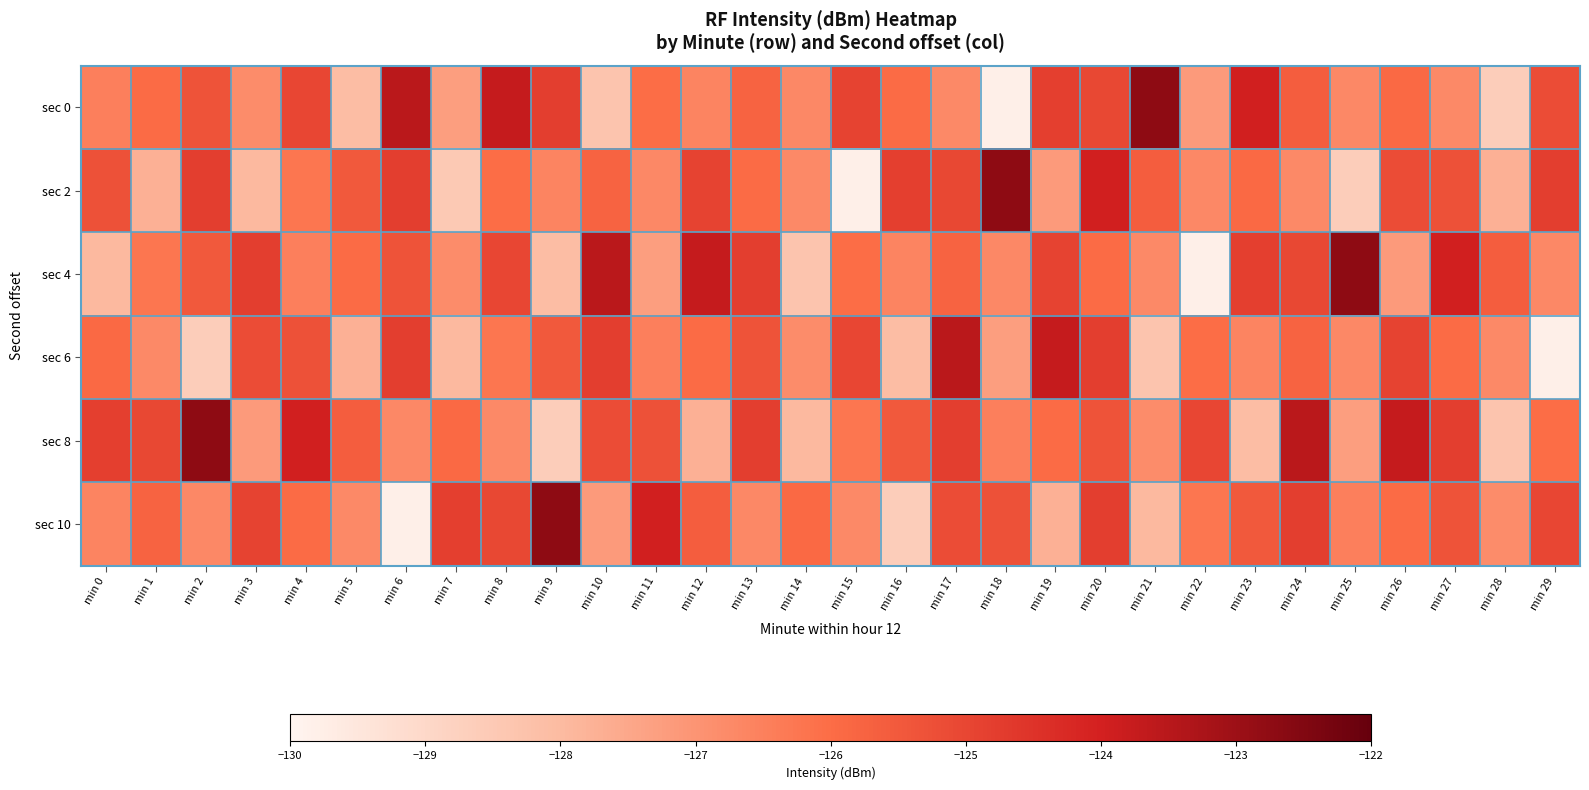

Reading left to right, extract all data points from this chart.

sec 0: min 0=-126.5	min 1=-126.0	min 2=-125.3	min 3=-126.8	min 4=-125.0	min 5=-128.1	min 6=-123.6	min 7=-127.3	min 8=-123.7	min 9=-124.8	min 10=-128.3	min 11=-126.0	min 12=-126.6	min 13=-125.8	min 14=-126.7	min 15=-124.9	min 16=-126.0	min 17=-126.7	min 18=-129.8	min 19=-124.8	min 20=-125.1	min 21=-122.7	min 22=-127.2	min 23=-124.0	min 24=-125.6	min 25=-126.7	min 26=-125.9	min 27=-126.7	min 28=-128.6	min 29=-125.2
sec 2: min 0=-125.3	min 1=-127.7	min 2=-124.8	min 3=-128.0	min 4=-126.2	min 5=-125.5	min 6=-124.8	min 7=-128.5	min 8=-126.0	min 9=-126.6	min 10=-125.8	min 11=-126.7	min 12=-124.9	min 13=-126.0	min 14=-126.7	min 15=-129.8	min 16=-124.8	min 17=-125.1	min 18=-122.7	min 19=-127.2	min 20=-124.0	min 21=-125.6	min 22=-126.7	min 23=-125.9	min 24=-126.7	min 25=-128.6	min 26=-125.2	min 27=-125.3	min 28=-127.7	min 29=-124.8
sec 4: min 0=-128.0	min 1=-126.2	min 2=-125.5	min 3=-124.8	min 4=-126.5	min 5=-126.0	min 6=-125.3	min 7=-126.8	min 8=-125.0	min 9=-128.1	min 10=-123.6	min 11=-127.3	min 12=-123.7	min 13=-124.8	min 14=-128.3	min 15=-126.0	min 16=-126.6	min 17=-125.8	min 18=-126.7	min 19=-124.9	min 20=-126.0	min 21=-126.7	min 22=-129.8	min 23=-124.8	min 24=-125.1	min 25=-122.7	min 26=-127.2	min 27=-124.0	min 28=-125.6	min 29=-126.7
sec 6: min 0=-125.9	min 1=-126.7	min 2=-128.6	min 3=-125.2	min 4=-125.3	min 5=-127.7	min 6=-124.8	min 7=-128.0	min 8=-126.2	min 9=-125.5	min 10=-124.8	min 11=-126.5	min 12=-126.0	min 13=-125.3	min 14=-126.8	min 15=-125.0	min 16=-128.1	min 17=-123.6	min 18=-127.3	min 19=-123.7	min 20=-124.8	min 21=-128.3	min 22=-126.0	min 23=-126.6	min 24=-125.8	min 25=-126.7	min 26=-124.9	min 27=-126.0	min 28=-126.7	min 29=-129.8
sec 8: min 0=-124.8	min 1=-125.1	min 2=-122.7	min 3=-127.2	min 4=-124.0	min 5=-125.6	min 6=-126.7	min 7=-125.9	min 8=-126.7	min 9=-128.6	min 10=-125.2	min 11=-125.3	min 12=-127.7	min 13=-124.8	min 14=-128.0	min 15=-126.2	min 16=-125.5	min 17=-124.8	min 18=-126.5	min 19=-126.0	min 20=-125.3	min 21=-126.8	min 22=-125.0	min 23=-128.1	min 24=-123.6	min 25=-127.3	min 26=-123.7	min 27=-124.8	min 28=-128.3	min 29=-126.0
sec 10: min 0=-126.6	min 1=-125.8	min 2=-126.7	min 3=-124.9	min 4=-126.0	min 5=-126.7	min 6=-129.8	min 7=-124.8	min 8=-125.1	min 9=-122.7	min 10=-127.2	min 11=-124.0	min 12=-125.6	min 13=-126.7	min 14=-125.9	min 15=-126.7	min 16=-128.6	min 17=-125.2	min 18=-125.3	min 19=-127.7	min 20=-124.8	min 21=-128.0	min 22=-126.2	min 23=-125.5	min 24=-124.8	min 25=-126.5	min 26=-126.0	min 27=-125.3	min 28=-126.8	min 29=-125.0